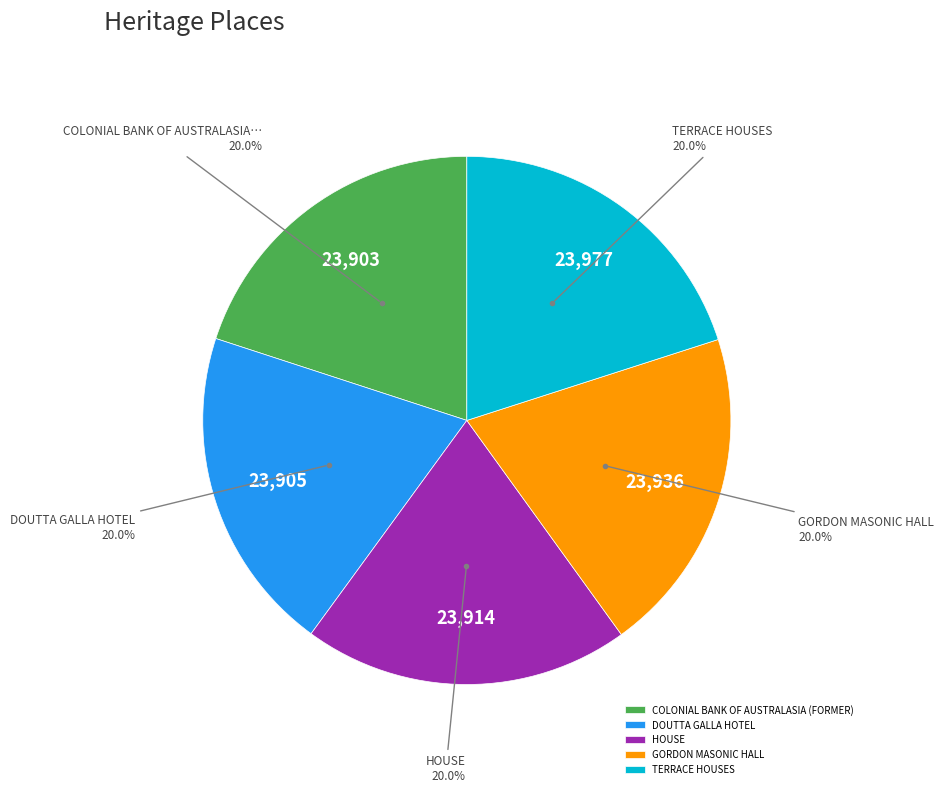

How many slices are in this pie chart?

5